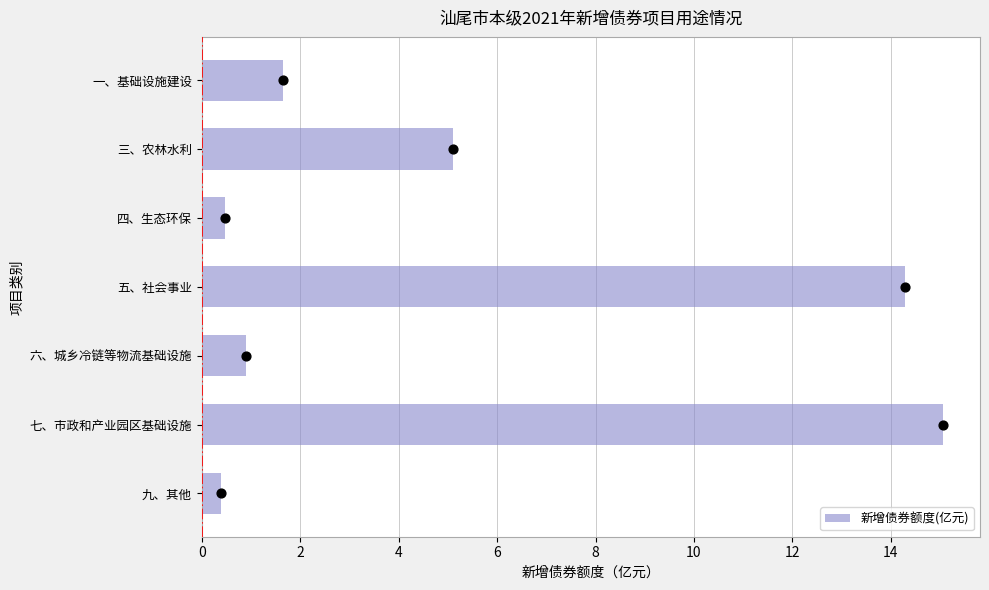

What is the lowest value of the 新增债券额度(亿元) series?

0.4